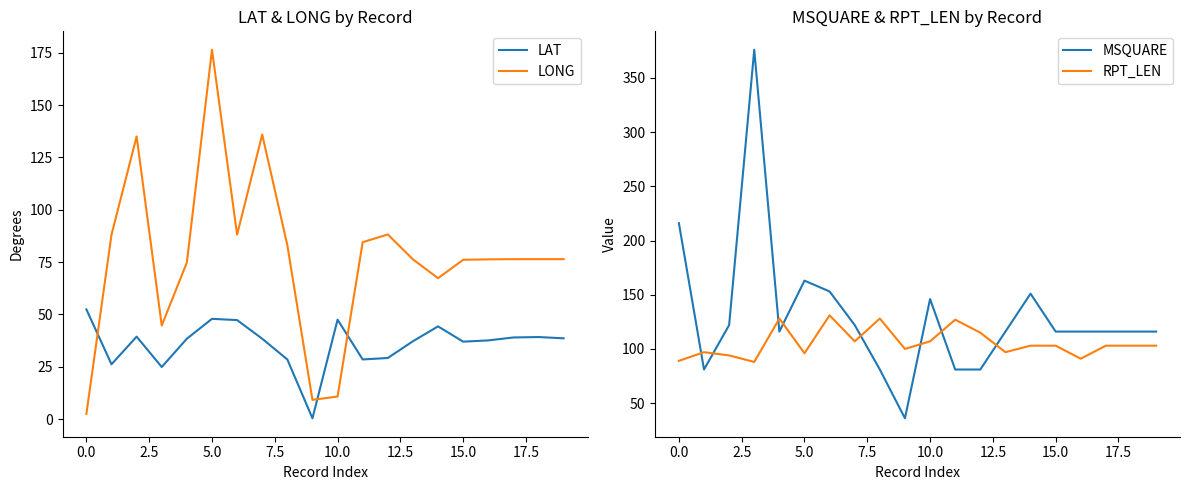

True or false: LAT and LONG cross at least once.

True